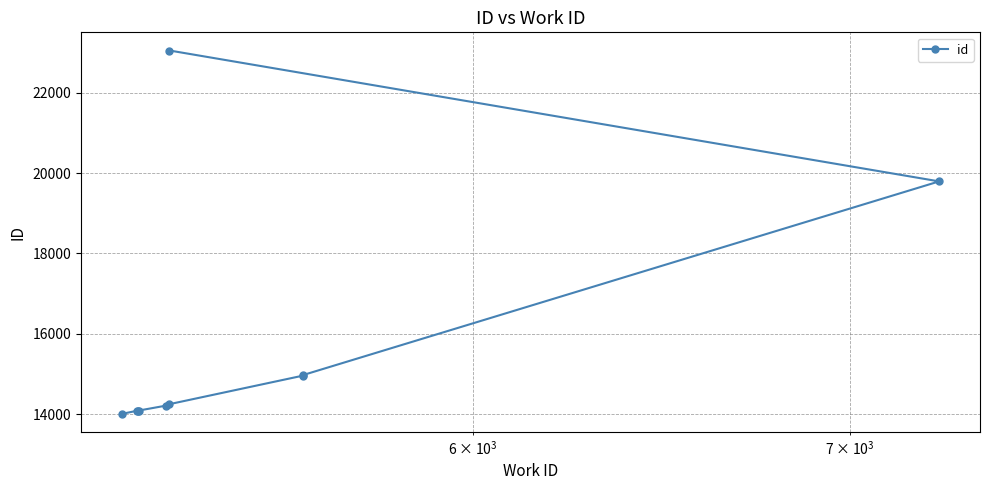

Count the number of categories in the chart.

10